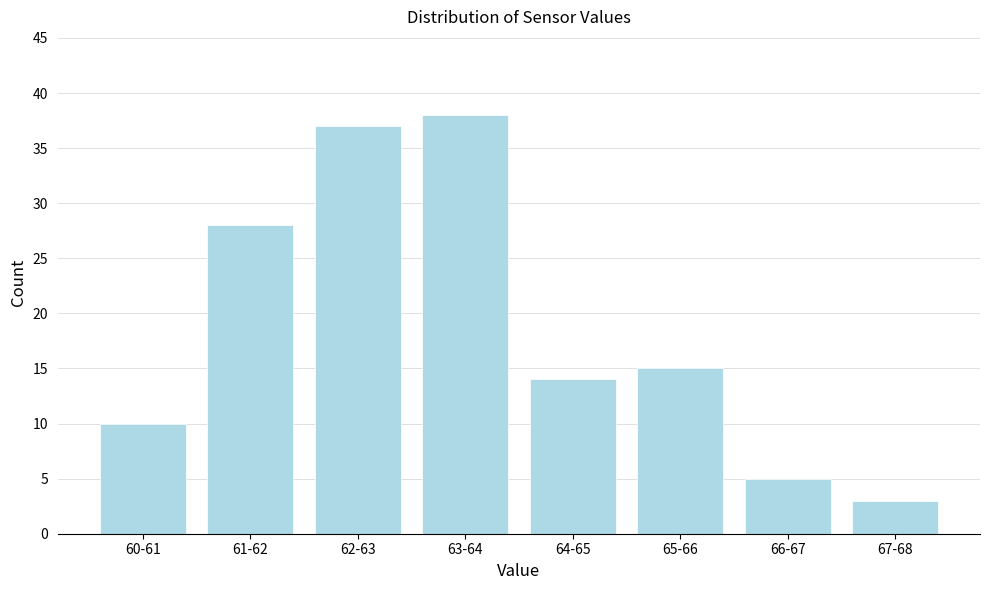

Reading right to left, list all the values displayed in this chart.

67-68=3	66-67=5	65-66=15	64-65=14	63-64=38	62-63=37	61-62=28	60-61=10